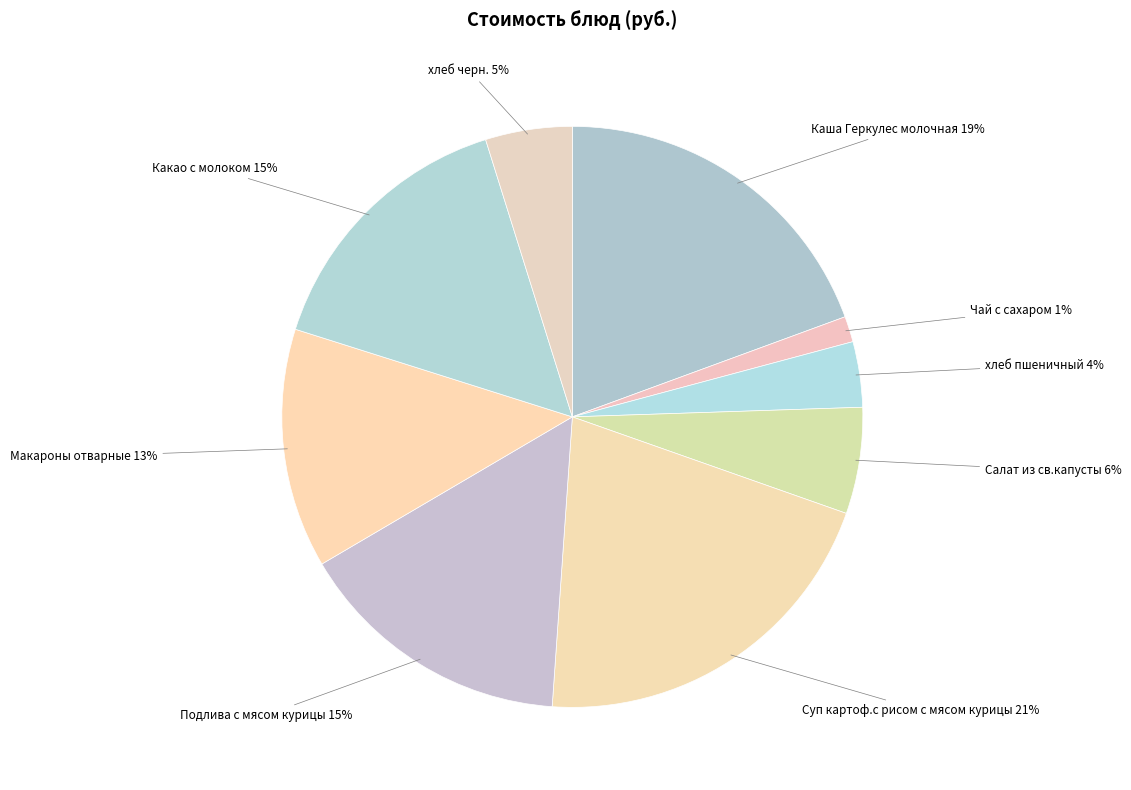

To the nearest percent, what percentage of the pie is Подлива с мясом курицы?

15%